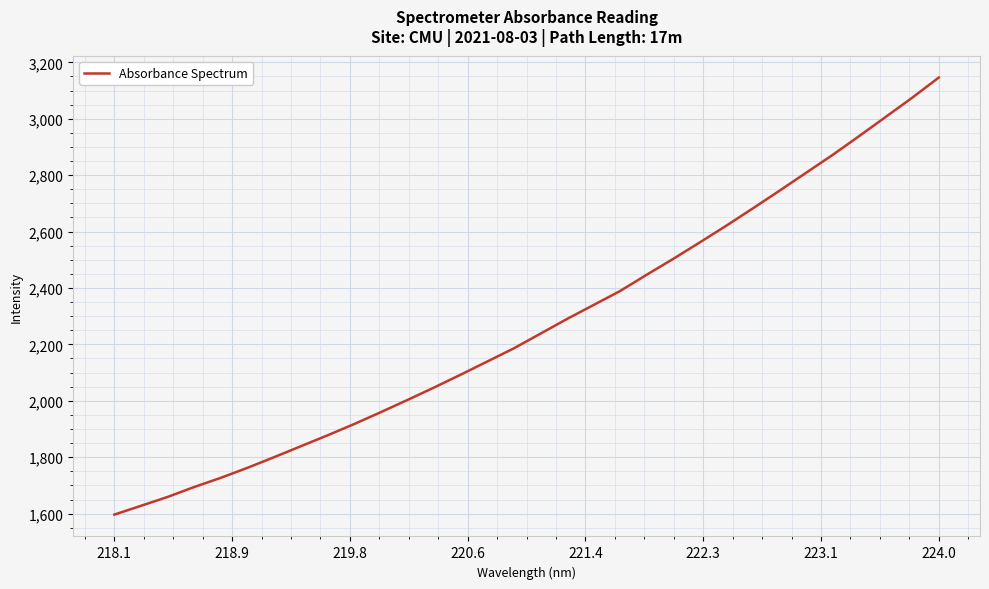

What is the difference between the maximum and minimum values?

1549.7